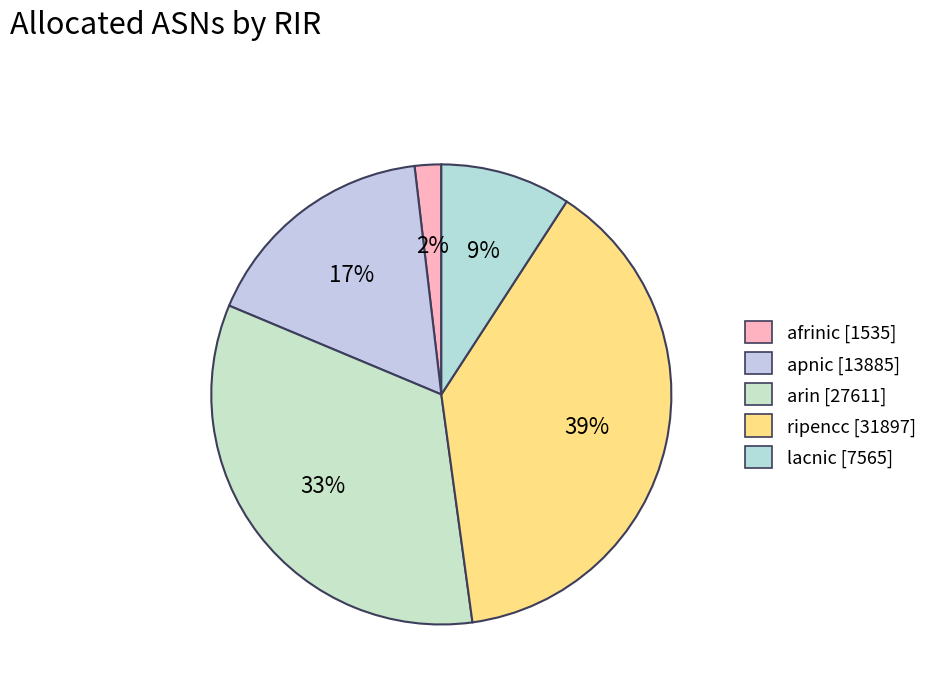

Is it true that apnic is 17% of the pie?

True